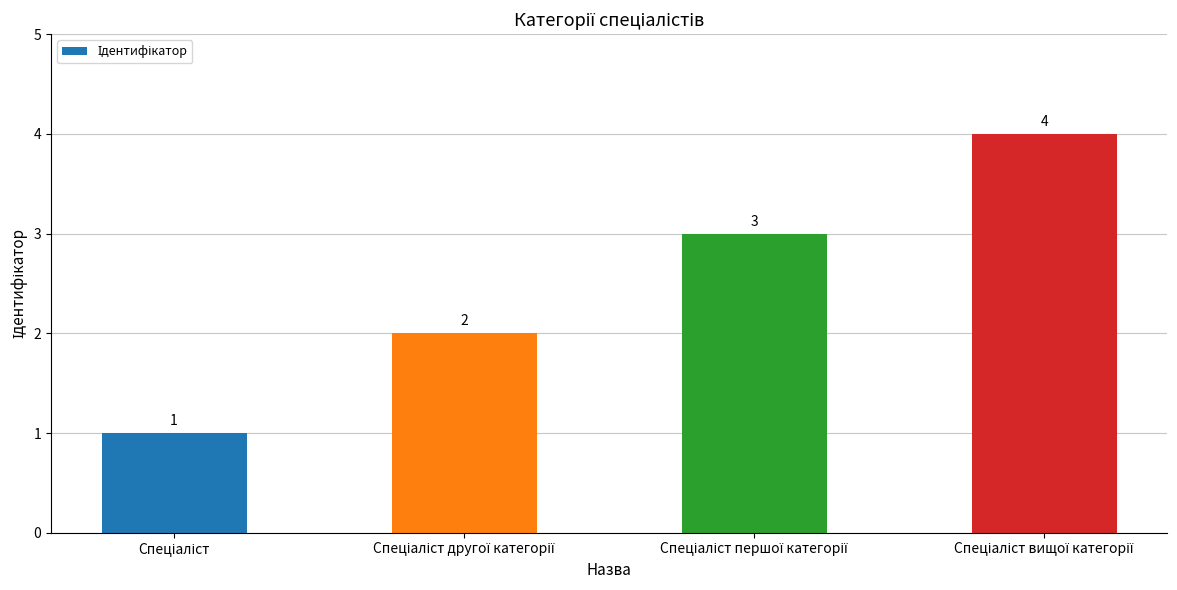

What is the value of the 2nd bar from the left?

2